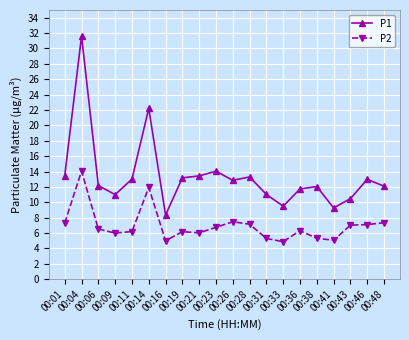

What is the difference between the highest and lowest values at 00:19?

7.0